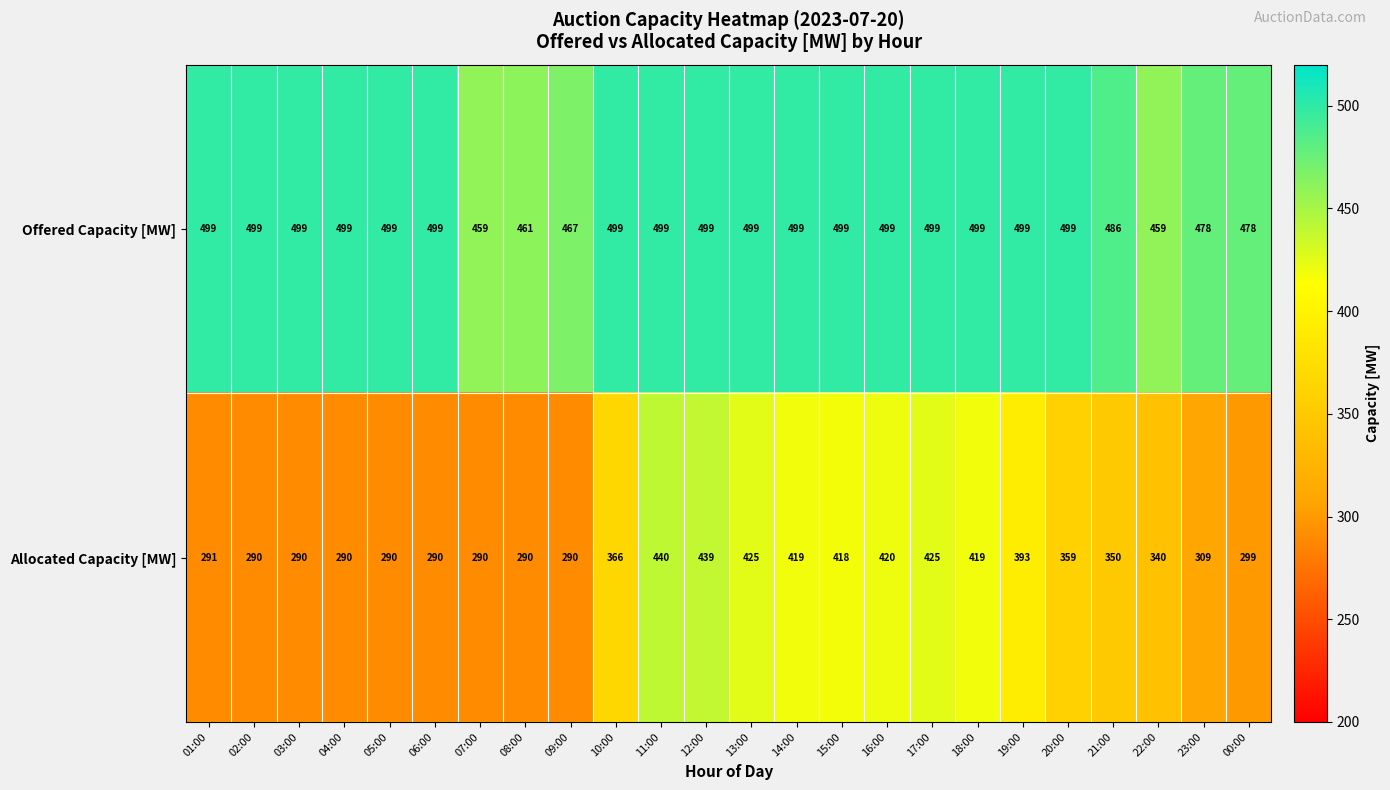

What is the difference between the second highest and minimum values in the Offered Capacity [MW] series?

40